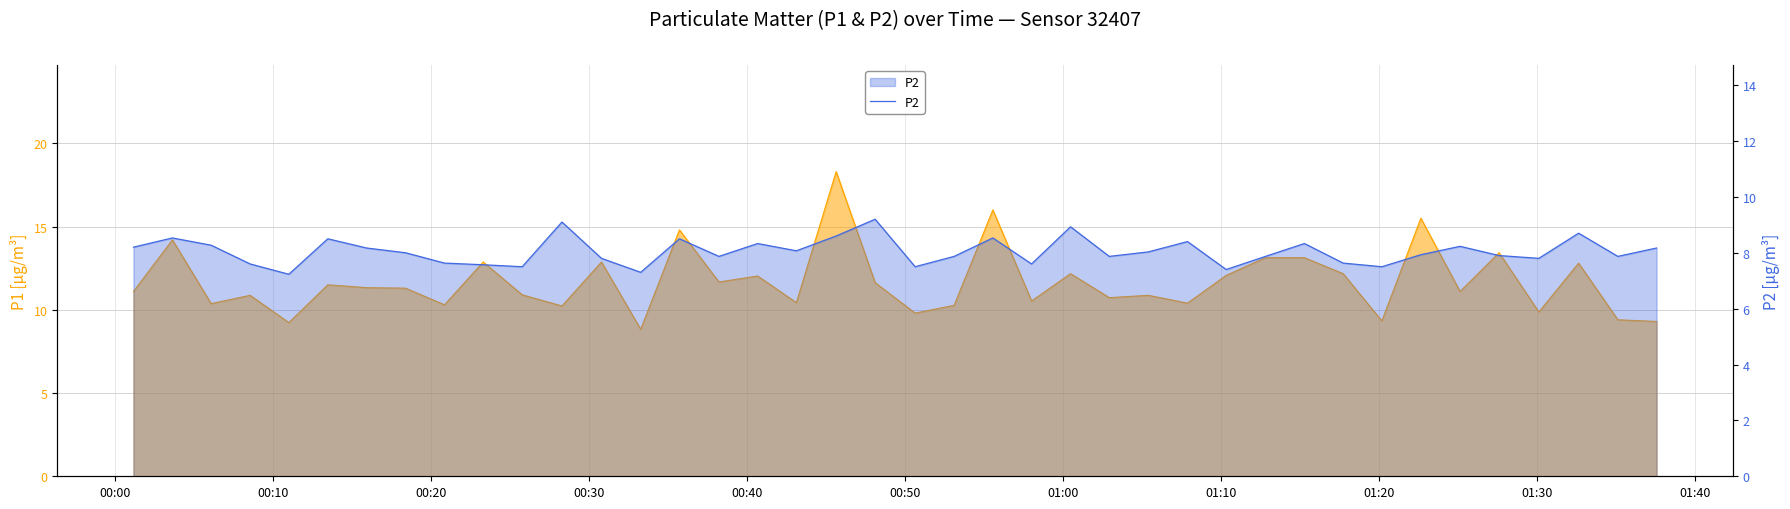

Does the chart display data point markers on the line(s)?

No